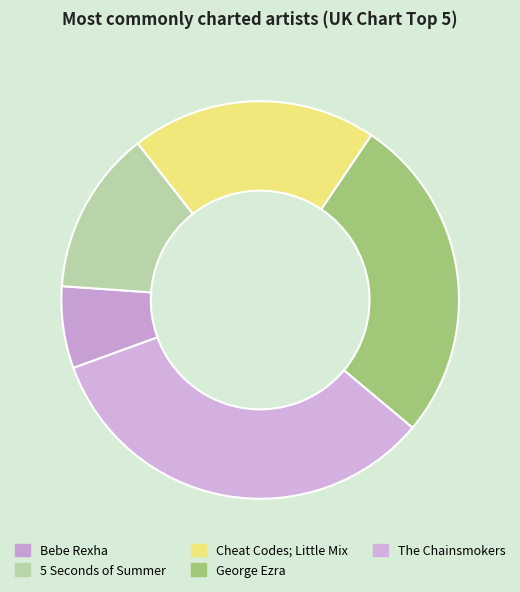

What percentage is the 5 Seconds of Summer slice, to the nearest percent?

13%